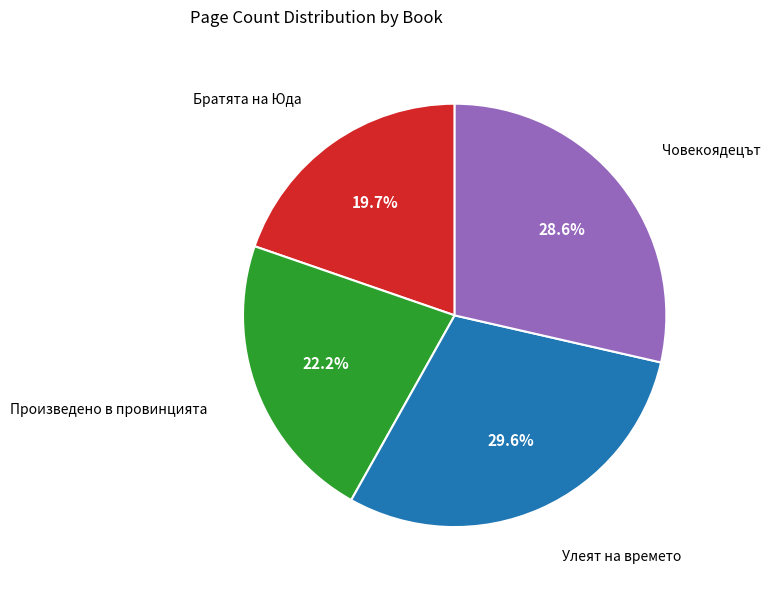

Rank the categories by value from highest to lowest.

Улеят на времето, Човекоядецът, Произведено в провинцията, Братята на Юда